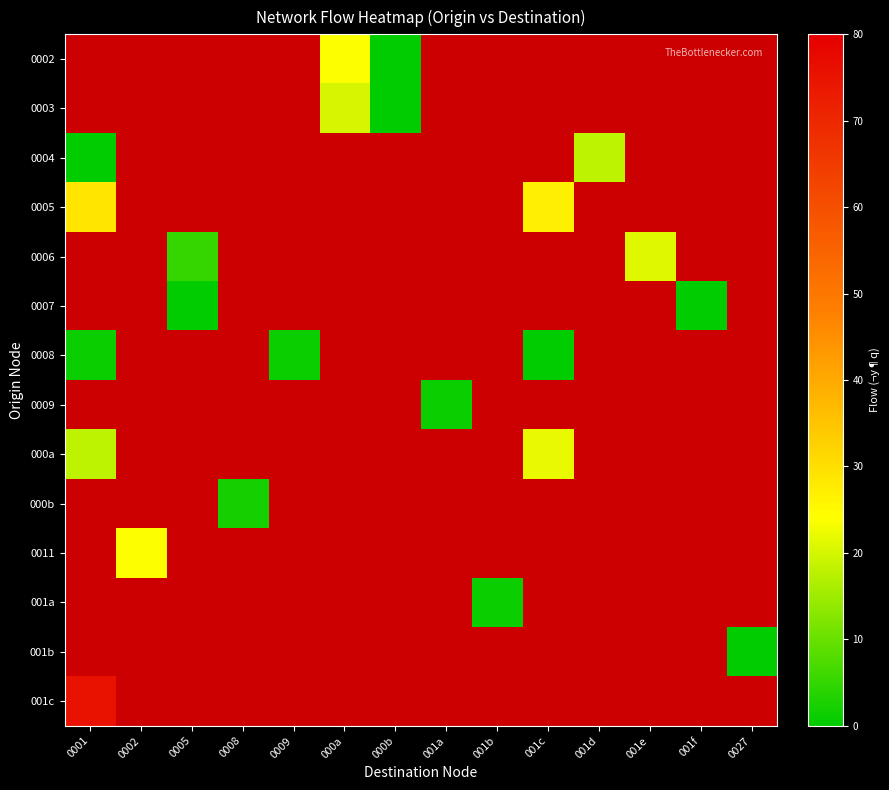

Which category has the lowest value across all series?

000b